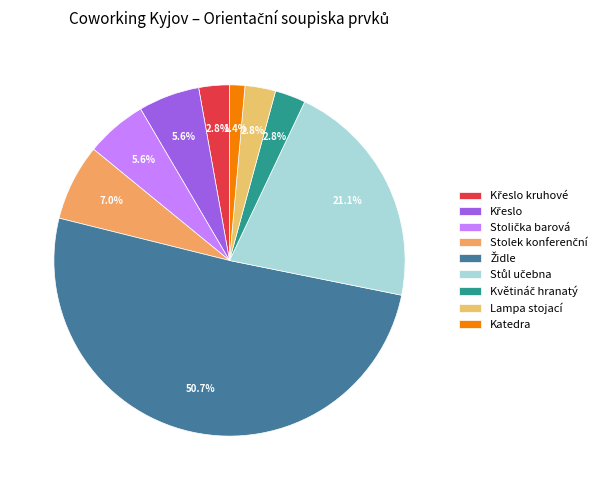

Count the number of slices in the pie.

9